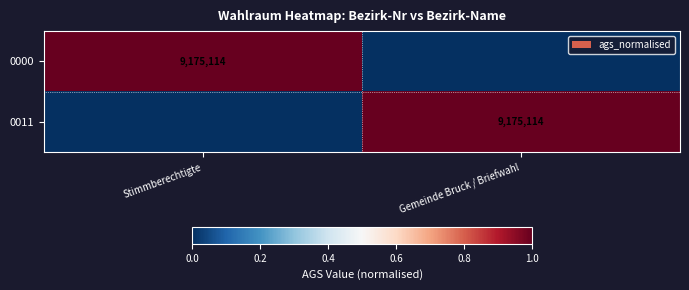

At how many categories does at least one series exceed 0?

2